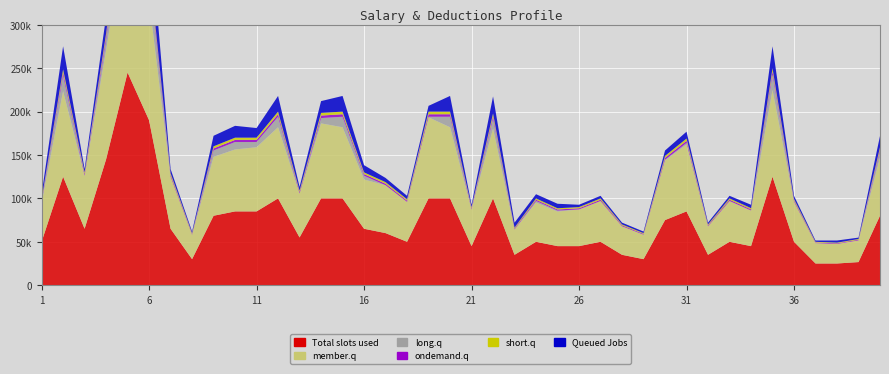

Reading right to left, what are all the values shown in this chart?

Total slots used: 80000	26620	25000	25000	50000	125000	45000	50000	35000	85000	75000	30000	35000	50000	45000	45000	50000	35000	100000	45000	100000	100000	50000	60000	65000	100000	100000	55000	100000	85000	85000	80000	30000	65000	190000	245000	145000	65000	125000	50000
Queued Jobs: 12927	1598	2477	1502	3674	25244	3913	2980	2093	7892	6224	1798	2093	2980	2684	5195	4834	5774	19587	2684	18040	6623	4011	4808	8294	18040	13595	4307	18040	11067	13625	12153	1798	4898	51911	65495	19554	3866	26482	5710
member.q: 67072	25021	22522	23497	46326	99755	41086	47020	32906	77107	68775	28202	32906	47020	42315	39804	45166	29225	80412	42315	81959	93376	45988	55191	56705	81959	86404	50692	81959	73932	71374	67846	28202	60101	138088	179505	125445	61133	98517	44289
long.q: 7142	0	0	0	0	18037	0	0	0	1812	735	0	0	0	0	1148	1854	0	11589	0	12105	688	0	0	4427	12105	6160	0	12105	6018	8576	7400	0	0	33562	46979	11773	0	18037	1699
ondemand.q: 2296	763	717	717	1435	3587	1291	1435	1004	2439	2152	861	1004	1435	1291	1291	1435	1004	2870	1291	2870	2870	1435	1722	1865	2870	2870	1578	2870	2439	2439	2296	861	1865	5453	6788	4161	1865	3587	1435
short.q: 2432	809	760	760	1520	3595	1368	1520	1064	2584	2280	912	1064	1520	1368	1368	1520	1064	3040	1368	3040	3040	1520	1824	1976	3040	3040	1672	3040	2584	2584	2432	912	1976	3595	3595	3595	1976	3595	1520